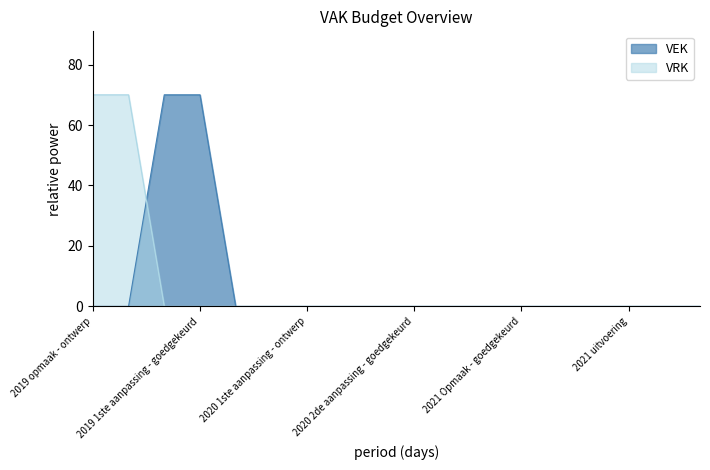

Count the number of data series in this chart.

2